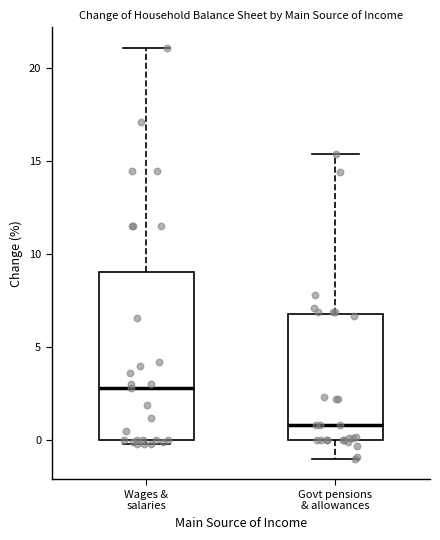

Where does the median line of the box for Govt pensions & allowances sit on the y-axis? The values are not printed on the chart, so give them approximately, as read against the axis.

1.0